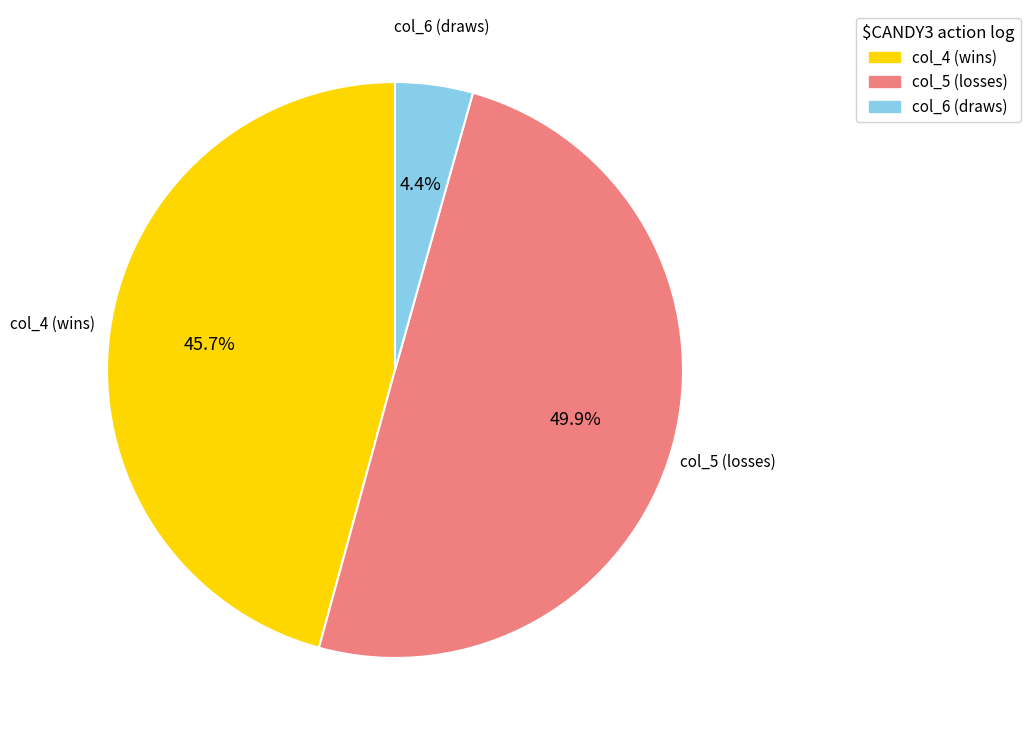

Does col_4 represent more than half of the total?

No